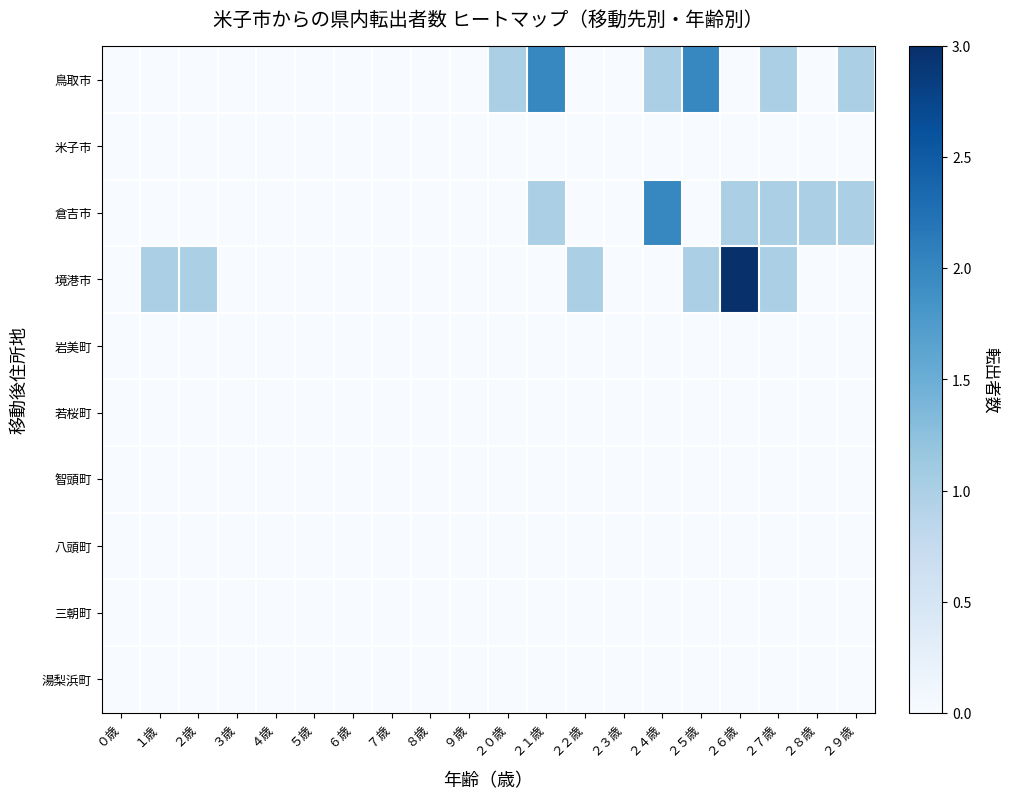

Reading left to right, list all the values displayed in this chart.

鳥取市: ０歳=0	１歳=0	２歳=0	３歳=0	４歳=0	５歳=0	６歳=0	７歳=0	８歳=0	９歳=0	２０歳=1	２１歳=2	２２歳=0	２３歳=0	２４歳=1	２５歳=2	２６歳=0	２７歳=1	２８歳=0	２９歳=1
米子市: ０歳=0	１歳=0	２歳=0	３歳=0	４歳=0	５歳=0	６歳=0	７歳=0	８歳=0	９歳=0	２０歳=0	２１歳=0	２２歳=0	２３歳=0	２４歳=0	２５歳=0	２６歳=0	２７歳=0	２８歳=0	２９歳=0
倉吉市: ０歳=0	１歳=0	２歳=0	３歳=0	４歳=0	５歳=0	６歳=0	７歳=0	８歳=0	９歳=0	２０歳=0	２１歳=1	２２歳=0	２３歳=0	２４歳=2	２５歳=0	２６歳=1	２７歳=1	２８歳=1	２９歳=1
境港市: ０歳=0	１歳=1	２歳=1	３歳=0	４歳=0	５歳=0	６歳=0	７歳=0	８歳=0	９歳=0	２０歳=0	２１歳=0	２２歳=1	２３歳=0	２４歳=0	２５歳=1	２６歳=3	２７歳=1	２８歳=0	２９歳=0
岩美町: ０歳=0	１歳=0	２歳=0	３歳=0	４歳=0	５歳=0	６歳=0	７歳=0	８歳=0	９歳=0	２０歳=0	２１歳=0	２２歳=0	２３歳=0	２４歳=0	２５歳=0	２６歳=0	２７歳=0	２８歳=0	２９歳=0
若桜町: ０歳=0	１歳=0	２歳=0	３歳=0	４歳=0	５歳=0	６歳=0	７歳=0	８歳=0	９歳=0	２０歳=0	２１歳=0	２２歳=0	２３歳=0	２４歳=0	２５歳=0	２６歳=0	２７歳=0	２８歳=0	２９歳=0
智頭町: ０歳=0	１歳=0	２歳=0	３歳=0	４歳=0	５歳=0	６歳=0	７歳=0	８歳=0	９歳=0	２０歳=0	２１歳=0	２２歳=0	２３歳=0	２４歳=0	２５歳=0	２６歳=0	２７歳=0	２８歳=0	２９歳=0
八頭町: ０歳=0	１歳=0	２歳=0	３歳=0	４歳=0	５歳=0	６歳=0	７歳=0	８歳=0	９歳=0	２０歳=0	２１歳=0	２２歳=0	２３歳=0	２４歳=0	２５歳=0	２６歳=0	２７歳=0	２８歳=0	２９歳=0
三朝町: ０歳=0	１歳=0	２歳=0	３歳=0	４歳=0	５歳=0	６歳=0	７歳=0	８歳=0	９歳=0	２０歳=0	２１歳=0	２２歳=0	２３歳=0	２４歳=0	２５歳=0	２６歳=0	２７歳=0	２８歳=0	２９歳=0
湯梨浜町: ０歳=0	１歳=0	２歳=0	３歳=0	４歳=0	５歳=0	６歳=0	７歳=0	８歳=0	９歳=0	２０歳=0	２１歳=0	２２歳=0	２３歳=0	２４歳=0	２５歳=0	２６歳=0	２７歳=0	２８歳=0	２９歳=0